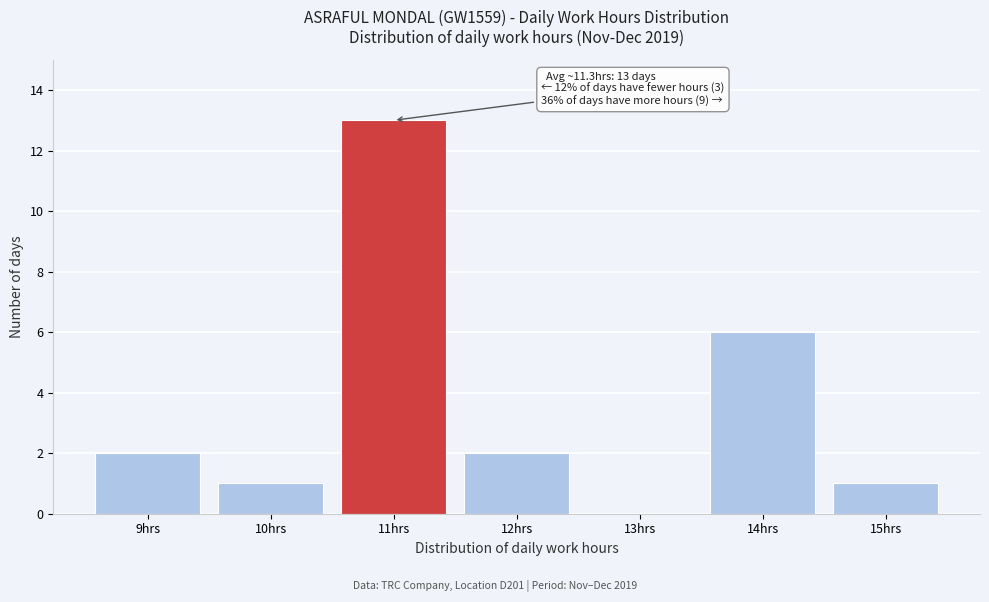

Reading left to right, transcribe all the data shown in this chart.

9hrs=2	10hrs=1	11hrs=13	12hrs=2	13hrs=0	14hrs=6	15hrs=1